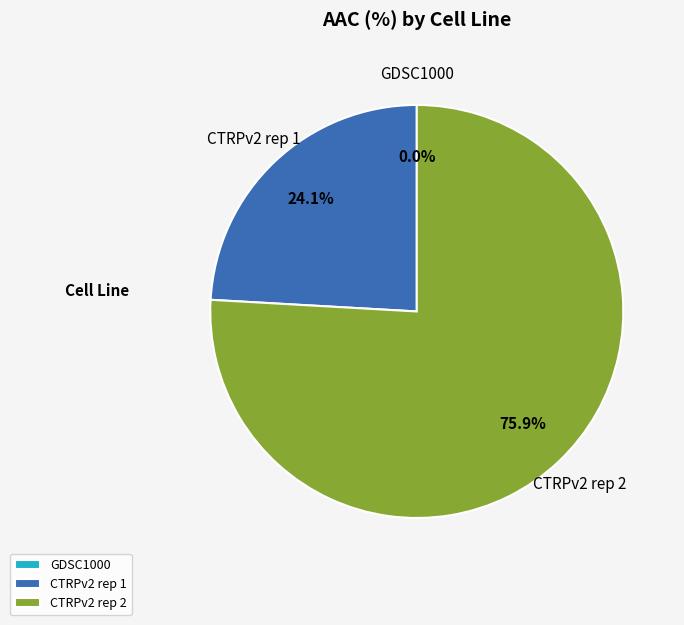

True or false: CTRPv2 rep 2 accounts for 86% of the total.

False